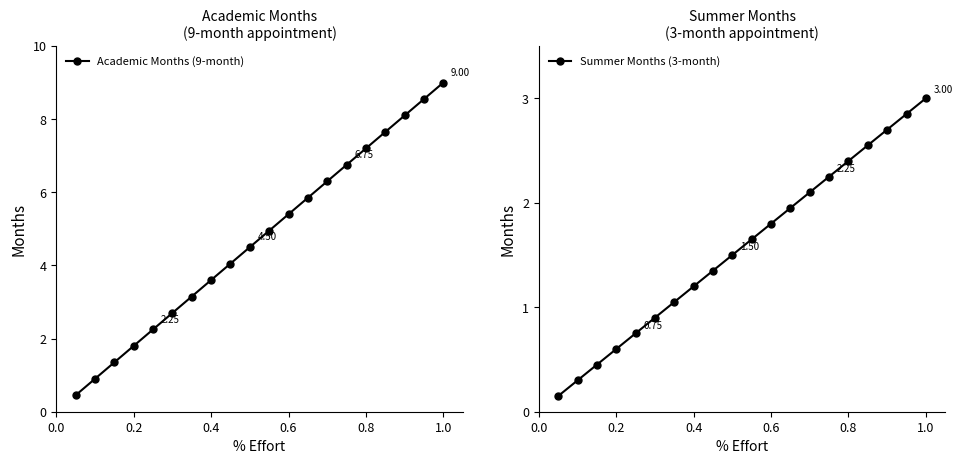

True or false: Academic Months (9-month) has more than 0 points higher than both neighbors.

False